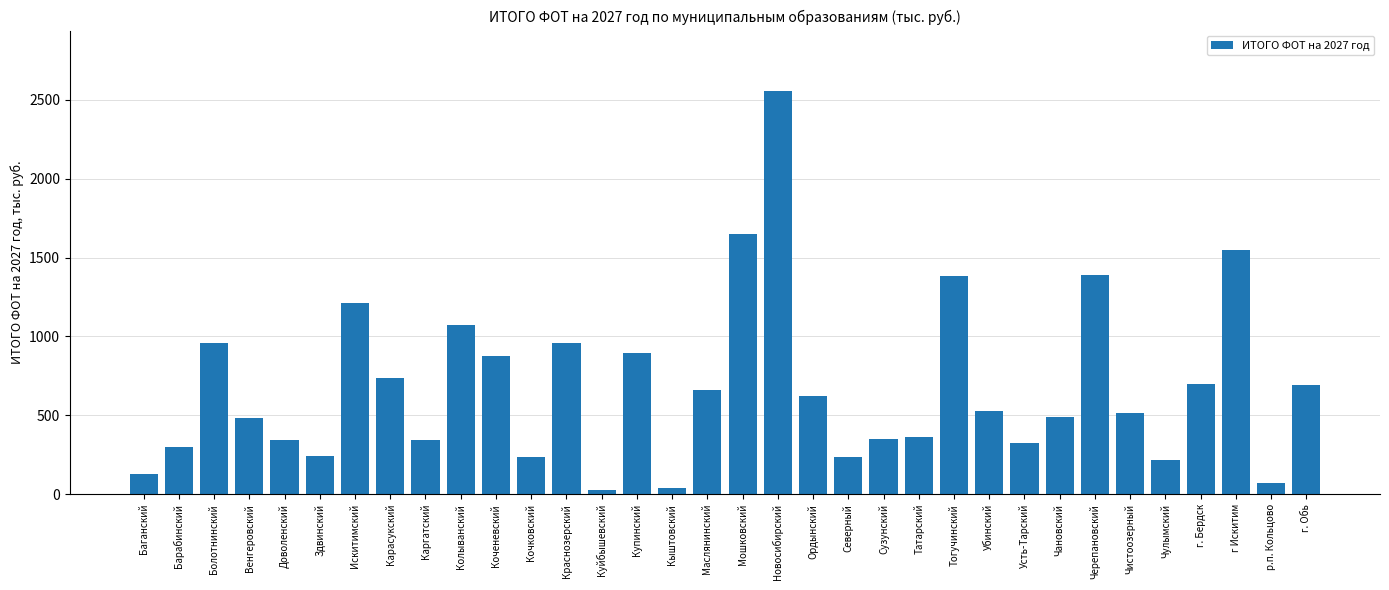

What is the average value?

680.5